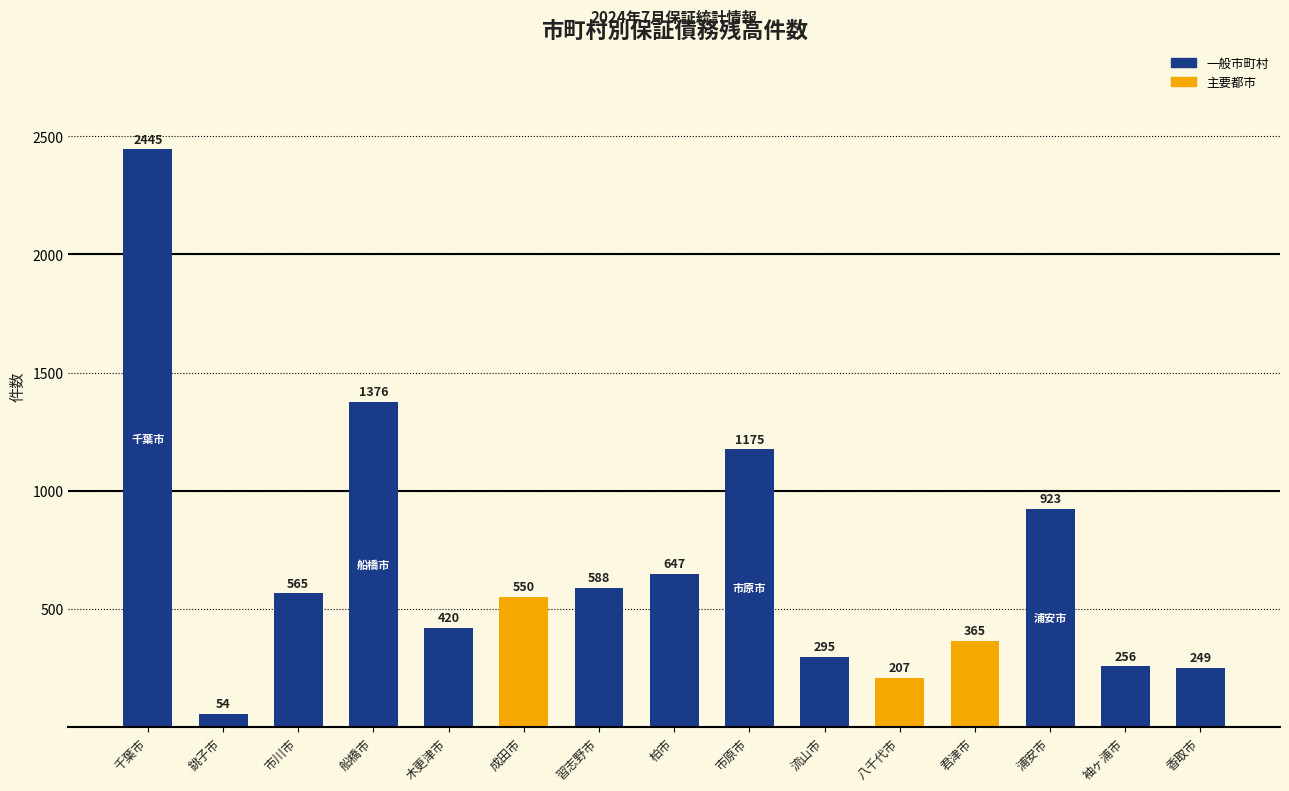

What is the difference between the maximum and minimum values?

2391